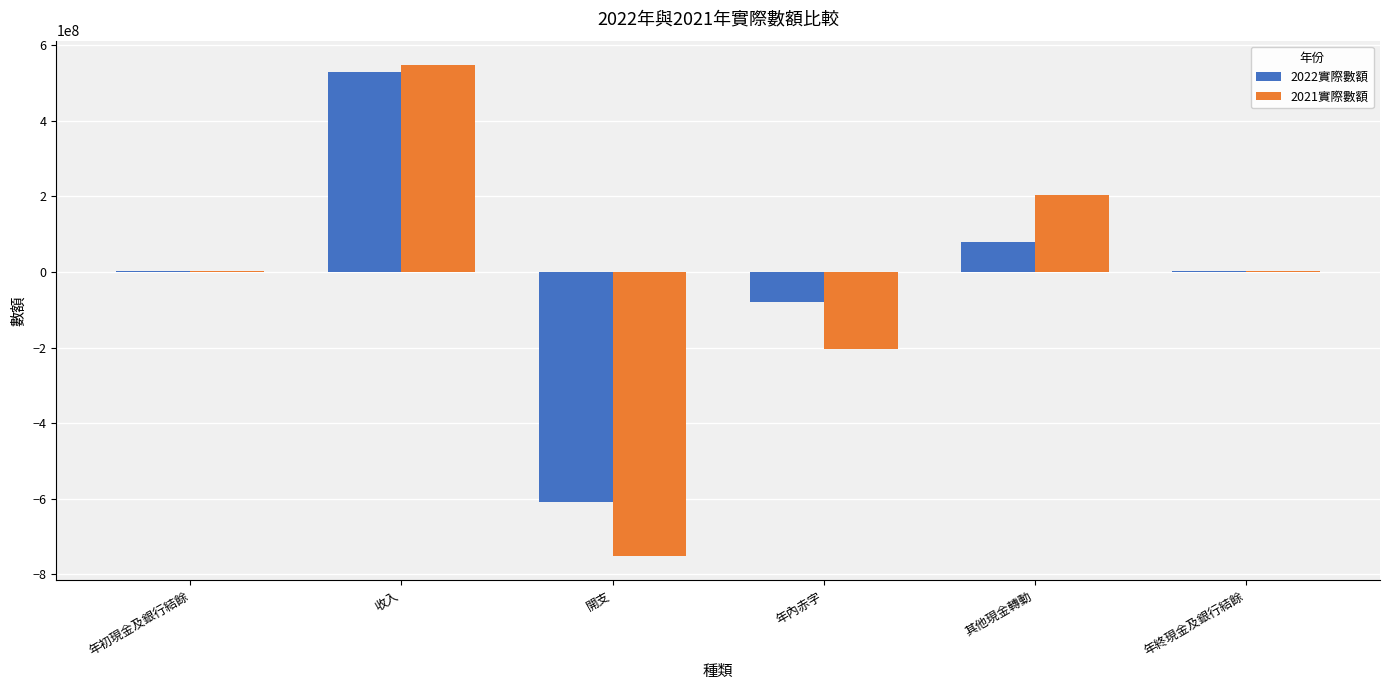

The 2021實際數額 series shows 203141765 at 其他現金轉動. True or false?

True